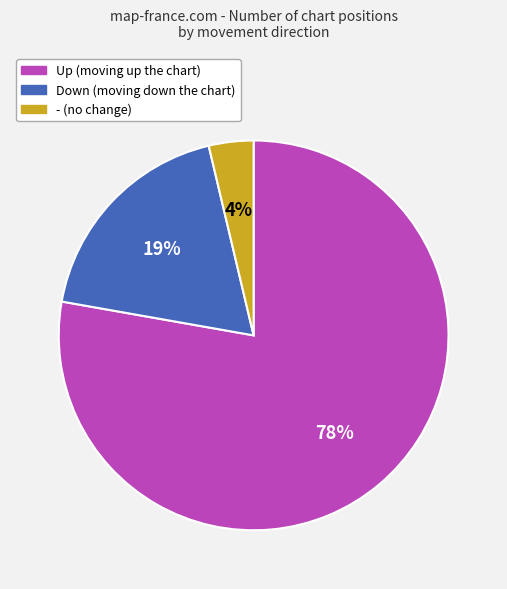

Count the number of slices in the pie.

3